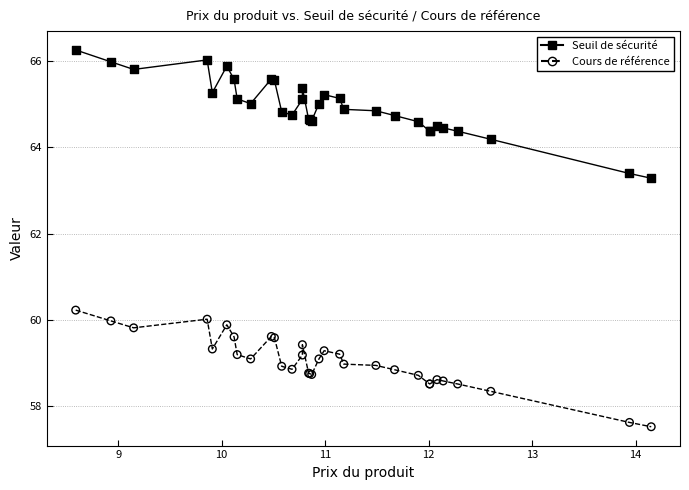

Which series reaches the maximum Y coordinate?

Seuil de sécurité